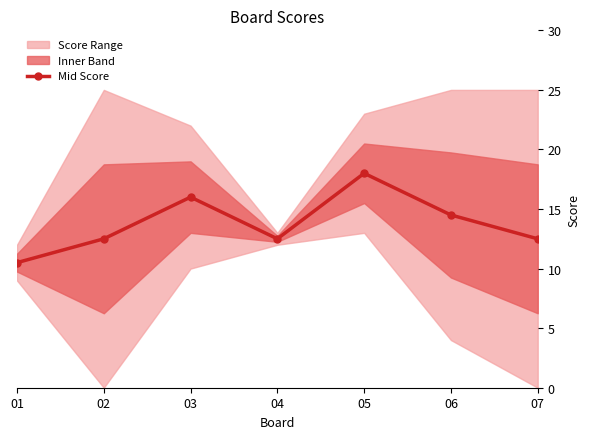

What is the sum of the values at 02 and 06?

27.0